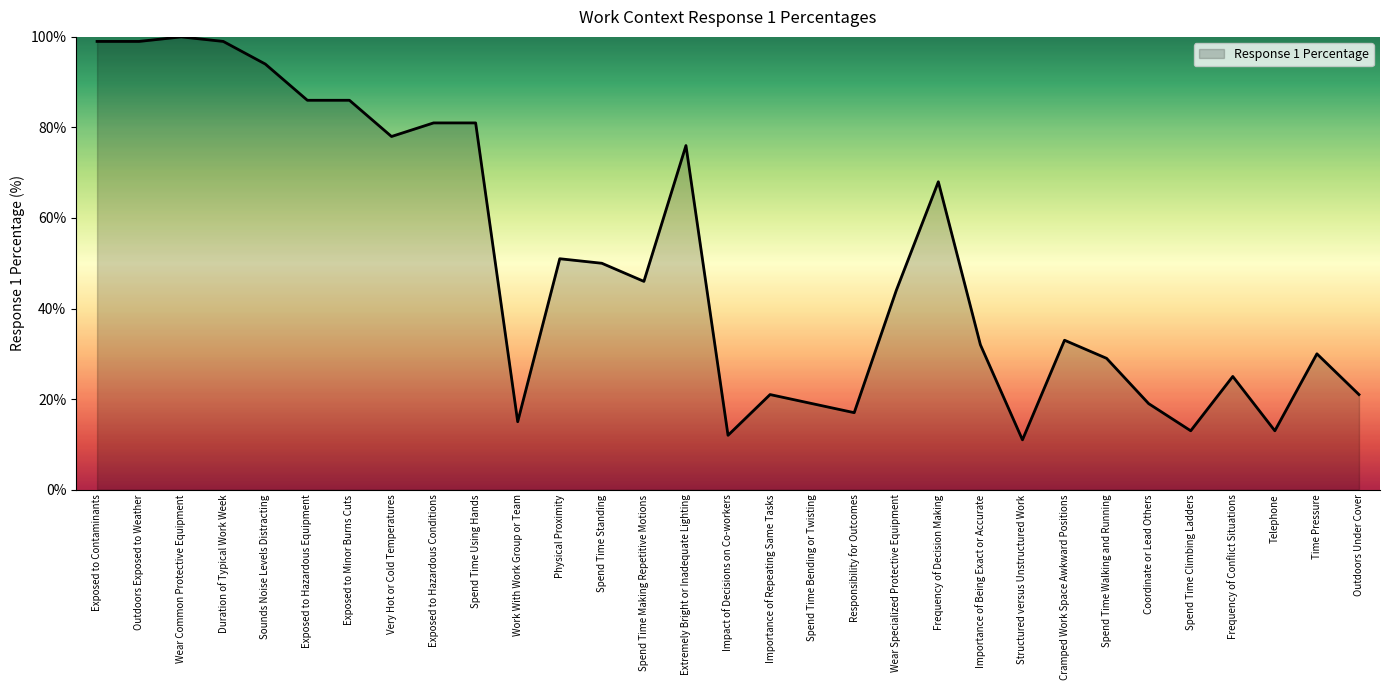

What position from the right is Spend Time Climbing Ladders?

5